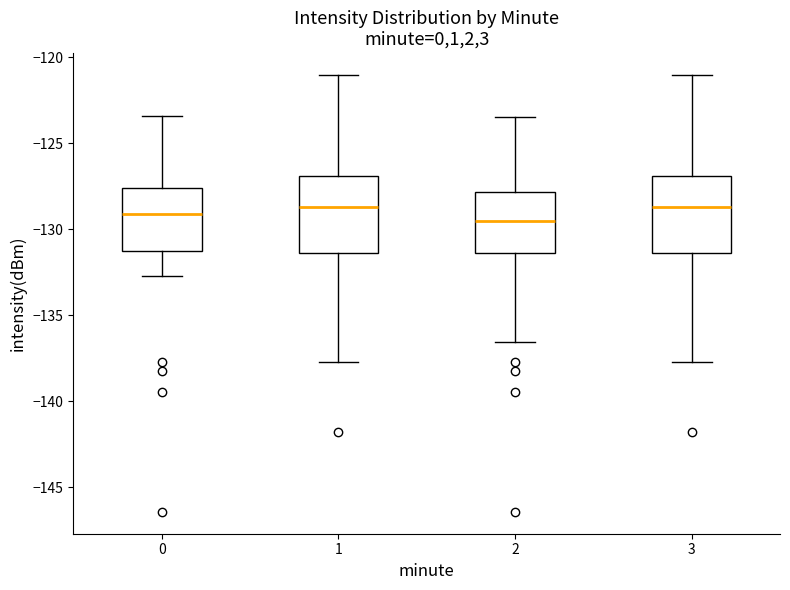

Reading left to right, transcribe this box plot: for each box, give where its median line is, the range the box spans, and where its two whiskers end, as read against the y-axis. The values are not printed on the chart, so give them approximately, as read against the axis.

0: median -129.0, box -131.5 to -127.5, whiskers -132.5 to -123.5
1: median -128.5, box -131.5 to -127.0, whiskers -137.5 to -121.0
2: median -129.5, box -131.5 to -128.0, whiskers -136.5 to -123.5
3: median -128.5, box -131.5 to -127.0, whiskers -137.5 to -121.0